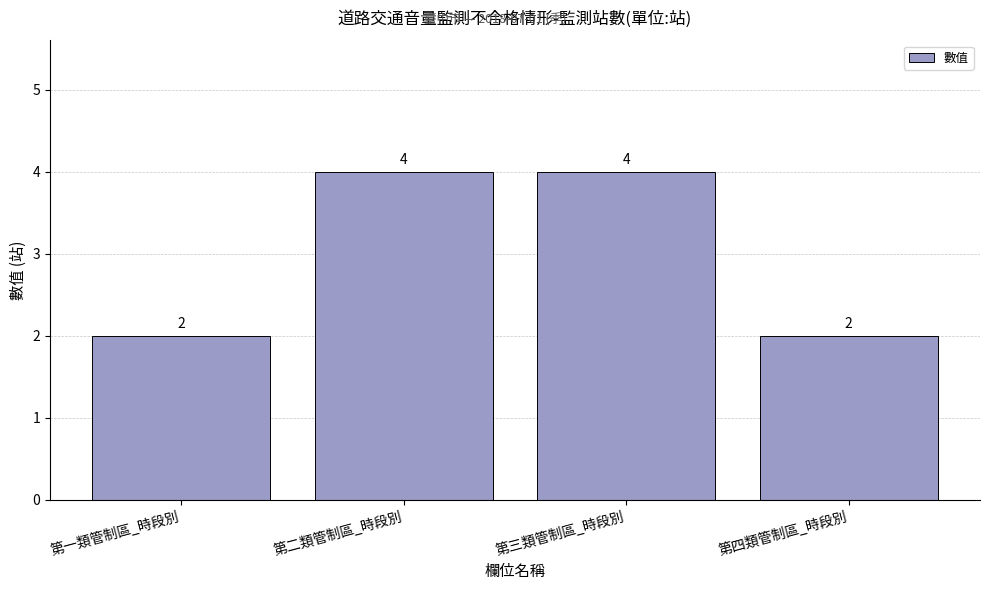

What is the difference between the second highest and minimum values?

2